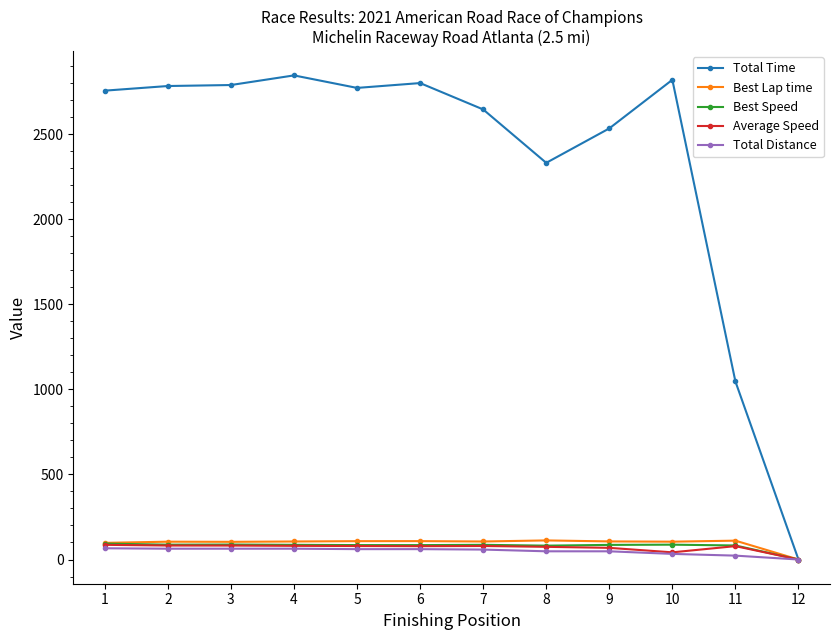

How many lines are shown in the chart?

5